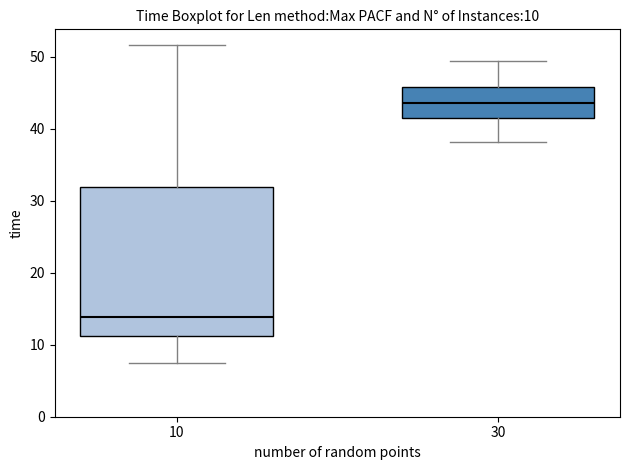

Which box has the lowest median line?

10